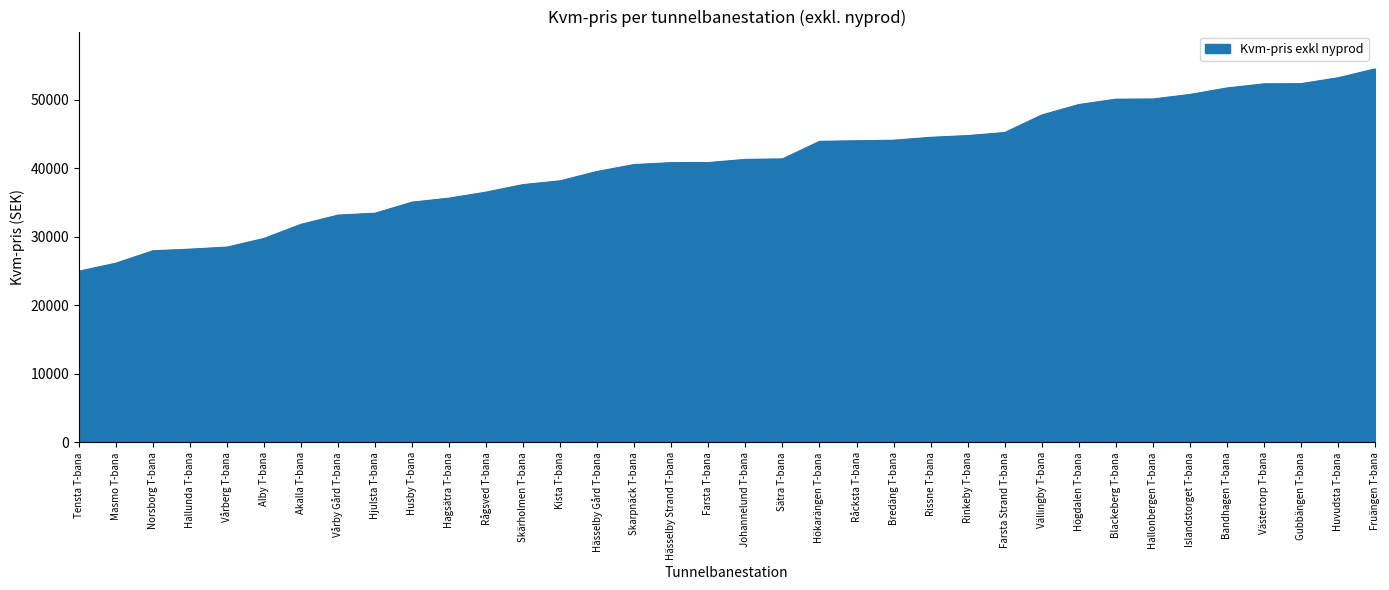

What is the sum of all values?

1470136